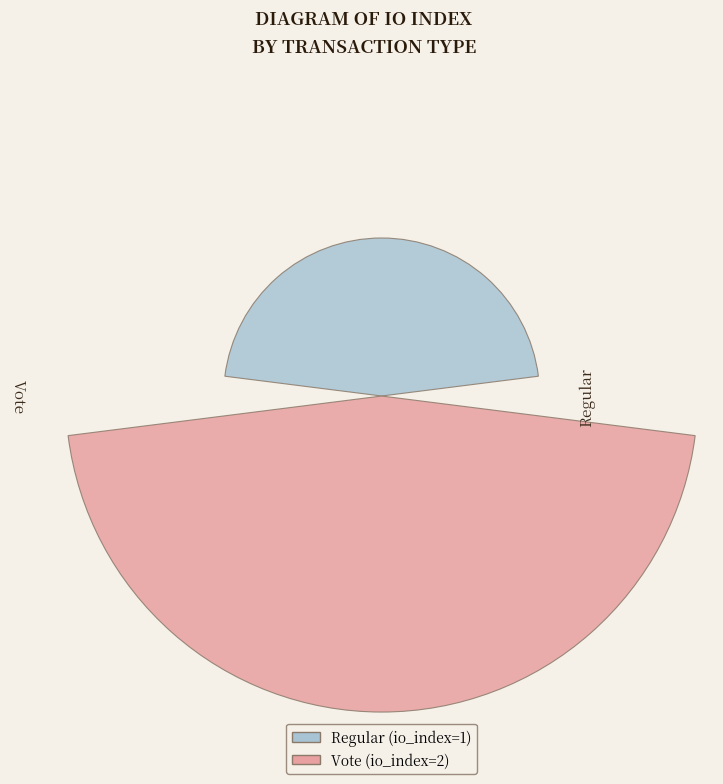

Does the chart contain stacked bars?

No